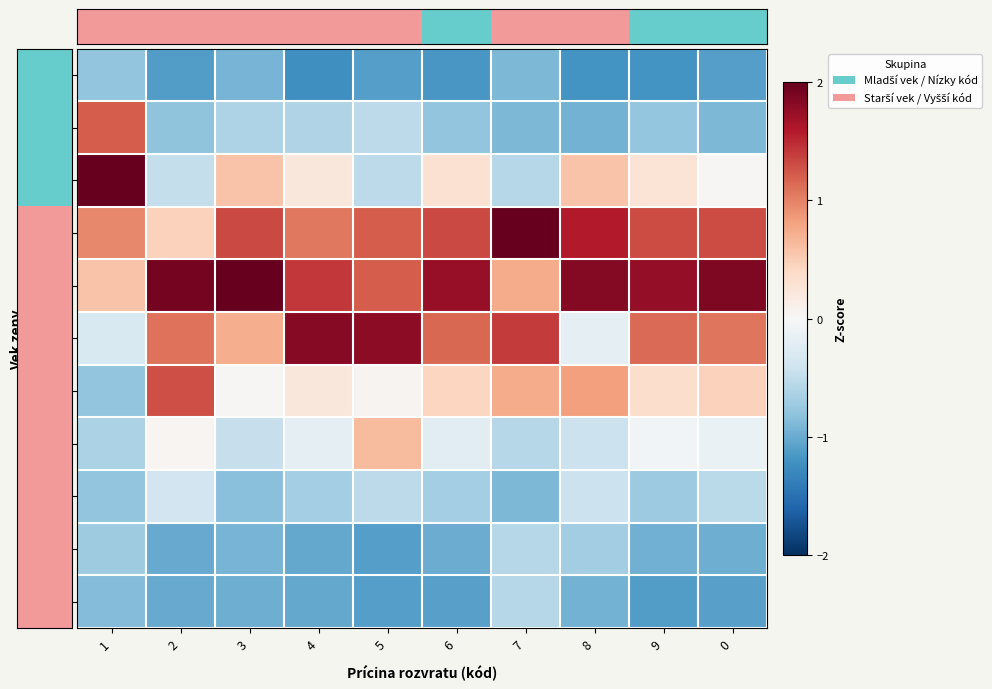

Reading right to left, what are all the values shown in this chart?

-19: 0=-1.1	9=-1.2	8=-1.2	7=-0.9	6=-1.2	5=-1.1	4=-1.2	3=-0.9	2=-1.1	1=-0.8
20-24: 0=-0.9	9=-0.8	8=-0.9	7=-0.9	6=-0.8	5=-0.5	4=-0.6	3=-0.6	2=-0.8	1=1.2
25-29: 0=0.0	9=0.3	8=0.6	7=-0.6	6=0.3	5=-0.5	4=0.2	3=0.6	2=-0.5	1=2.2
30-34: 0=1.3	9=1.3	8=1.6	7=2.1	6=1.3	5=1.2	4=1.1	3=1.3	2=0.5	1=1.0
35-39: 0=1.9	9=1.8	8=1.8	7=0.7	6=1.7	5=1.2	4=1.4	3=2.1	2=1.9	1=0.6
40-44: 0=1.1	9=1.1	8=-0.2	7=1.4	6=1.1	5=1.8	4=1.8	3=0.7	2=1.1	1=-0.3
45-49: 0=0.5	9=0.4	8=0.8	7=0.7	6=0.4	5=0.1	4=0.2	3=0.0	2=1.3	1=-0.8
50-54: 0=-0.1	9=-0.1	8=-0.4	7=-0.6	6=-0.2	5=0.6	4=-0.2	3=-0.5	2=0.0	1=-0.6
55-59: 0=-0.5	9=-0.7	8=-0.4	7=-0.9	6=-0.7	5=-0.5	4=-0.7	3=-0.8	2=-0.4	1=-0.8
60-64: 0=-1.0	9=-1.0	8=-0.7	7=-0.6	6=-1.0	5=-1.1	4=-1.0	3=-0.9	2=-1.0	1=-0.7
65+: 0=-1.1	9=-1.1	8=-0.9	7=-0.6	6=-1.1	5=-1.1	4=-1.0	3=-1.0	2=-1.0	1=-0.9